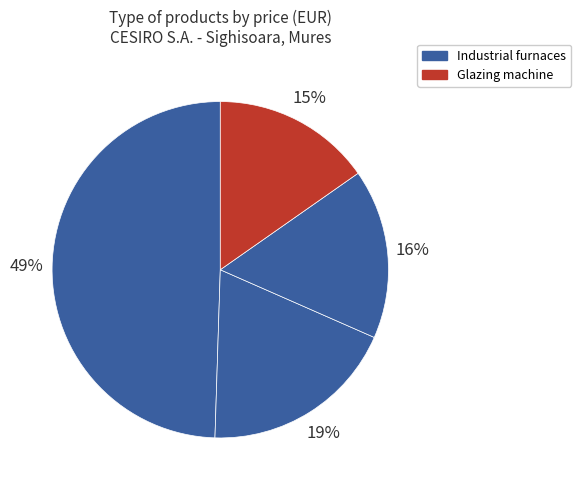

How many segments does this pie chart have?

4